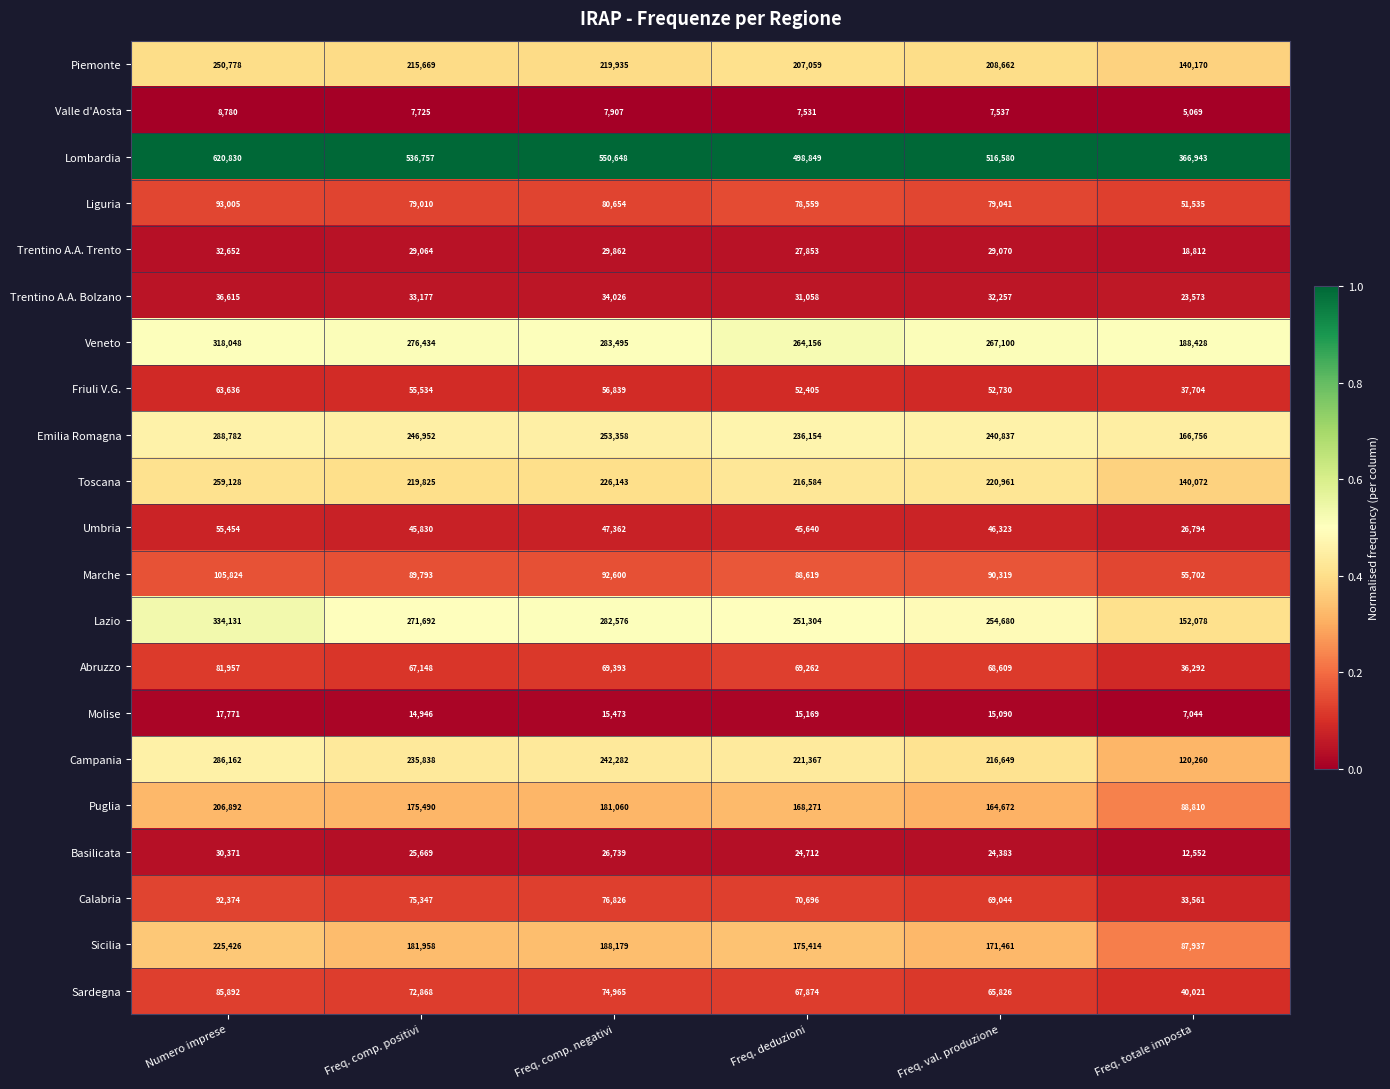

What is the maximum value shown in the chart?

620830